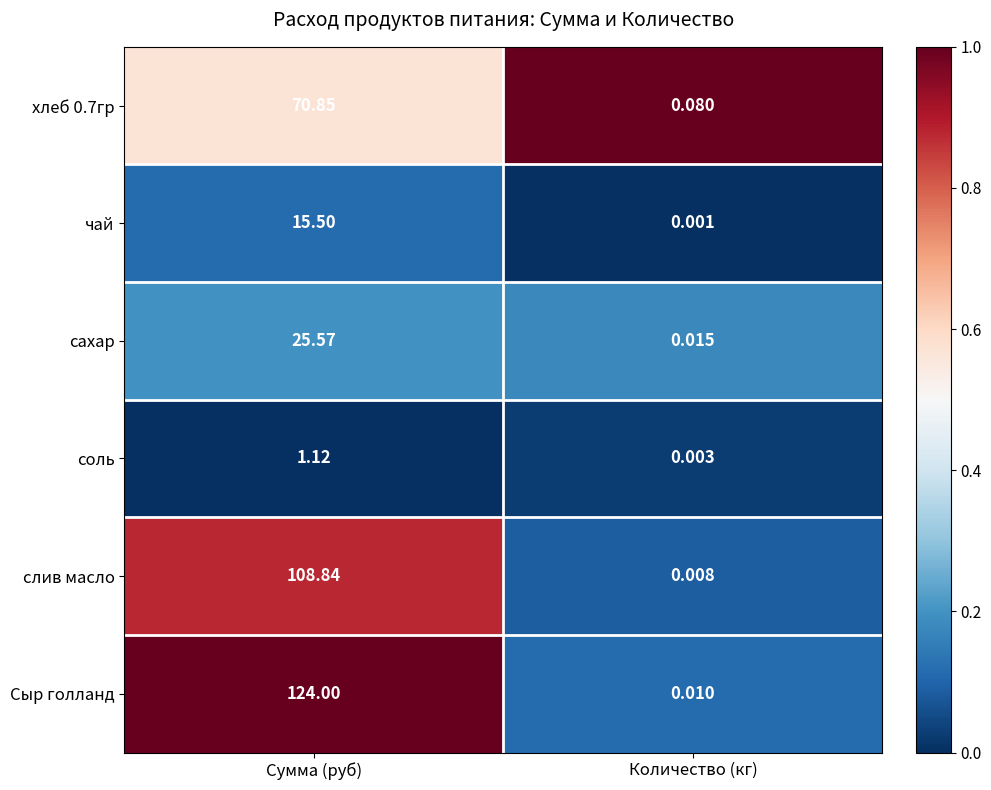

How many series are shown in this chart?

6